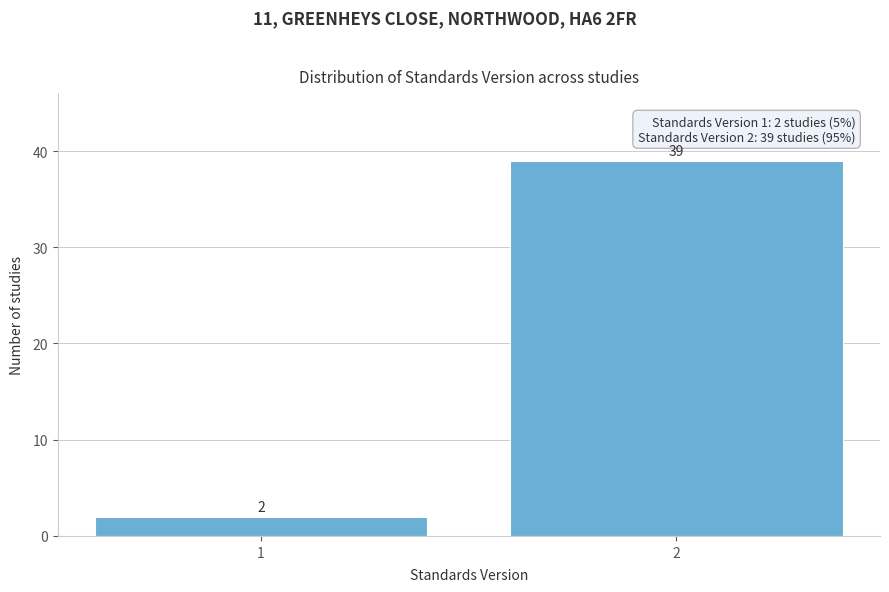

Reading left to right, extract all data points from this chart.

2	39